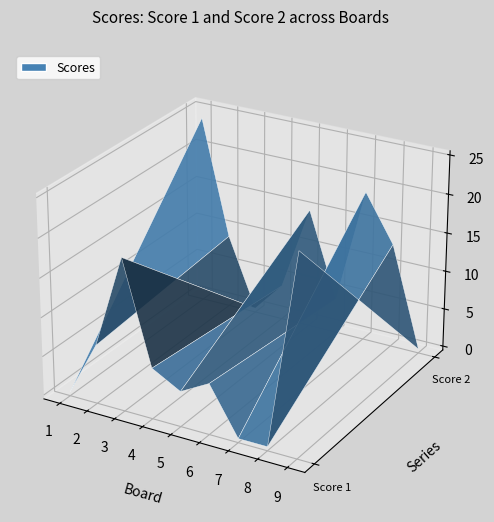

Reading left to right, transcribe all the data shown in this chart.

Score 1: 0	7	19	6	4	6	0	0	25
Score 2: 24	9	0	4	15	4	19	13	0